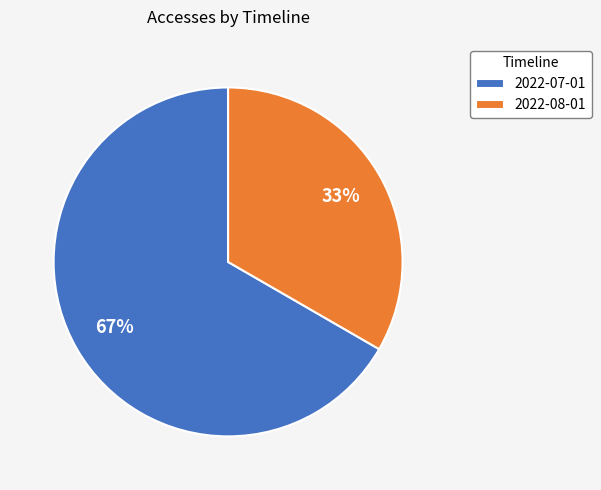

Combined, do 2022-08-01 and 2022-07-01 account for over 50%?

Yes